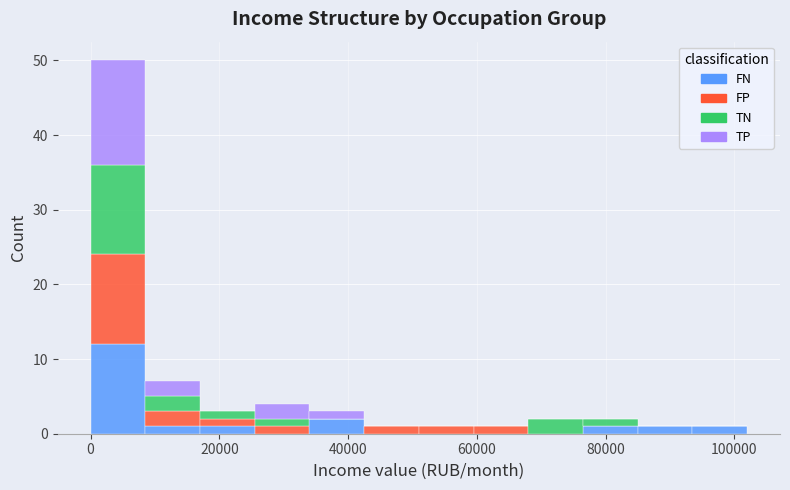

Reading left to right, transcribe this chart: for each stacked bar, give the range it covers on the x-axis and its total height. Neither the bar edges nor the heights are printed on the chart, so give them approximately, as read against the axes.

0 to 8000: 50
8000 to 18000: 7
18000 to 26000: 3
26000 to 34000: 4
34000 to 42000: 3
42000 to 50000: 1
50000 to 60000: 1
60000 to 68000: 1
68000 to 76000: 2
76000 to 84000: 2
84000 to 94000: 1
94000 to 102000: 1